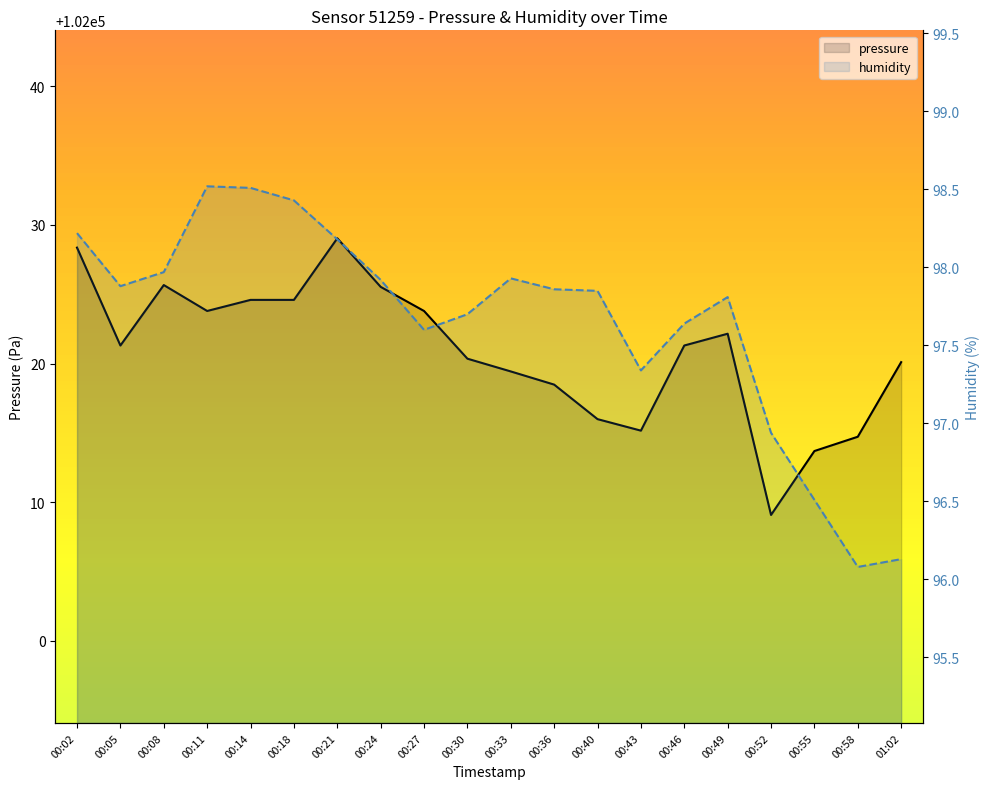

Where is the first local maximum for humidity?

00:11